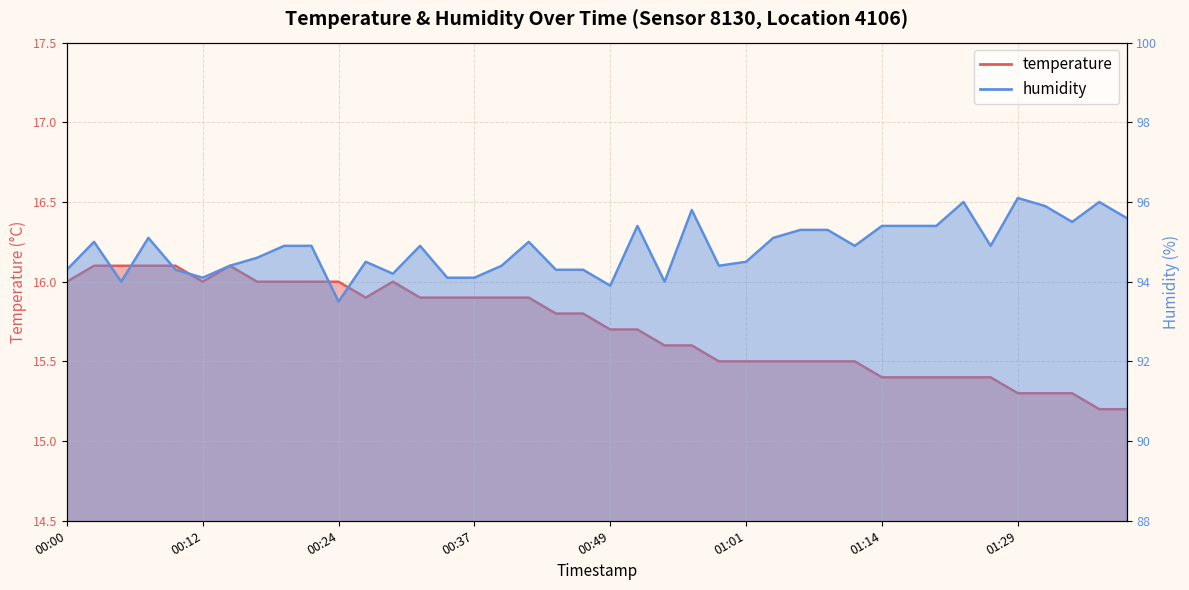

Reading right to left, what are all the values shown in this chart?

temperature: 15.2	15.2	15.3	15.3	15.3	15.4	15.4	15.4	15.4	15.4	15.5	15.5	15.5	15.5	15.5	15.5	15.6	15.6	15.7	15.7	15.8	15.8	15.9	15.9	15.9	15.9	15.9	16.0	15.9	16.0	16.0	16.0	16.0	16.1	16.0	16.1	16.1	16.1	16.1	16.0
humidity: 95.6	96.0	95.5	95.9	96.1	94.9	96.0	95.4	95.4	95.4	94.9	95.3	95.3	95.1	94.5	94.4	95.8	94.0	95.4	93.9	94.3	94.3	95.0	94.4	94.1	94.1	94.9	94.2	94.5	93.5	94.9	94.9	94.6	94.4	94.1	94.3	95.1	94.0	95.0	94.3